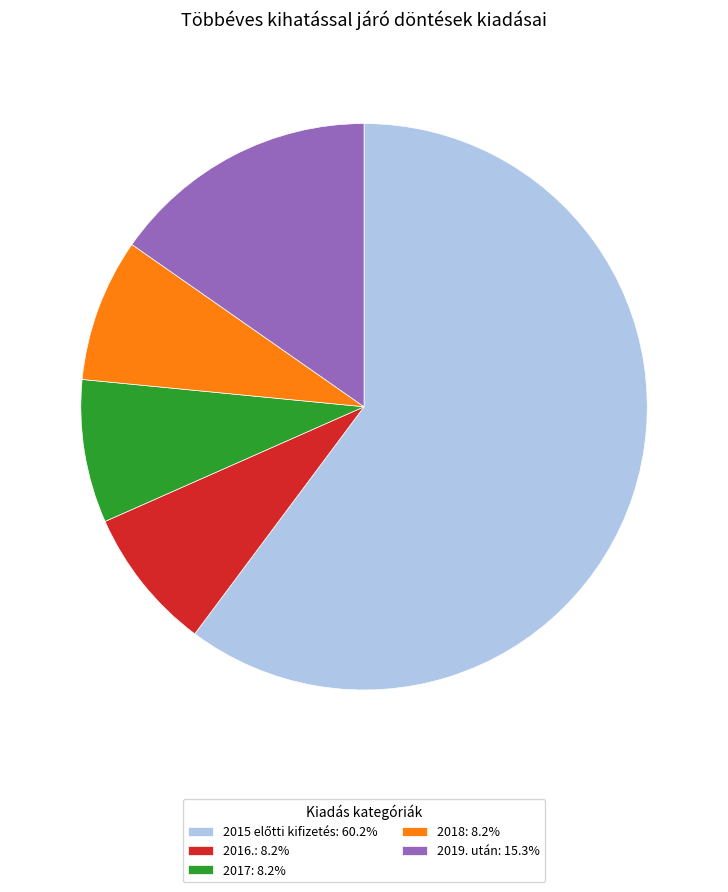

Combined, do 2017: 8.2% and 2018: 8.2% account for over 50%?

No